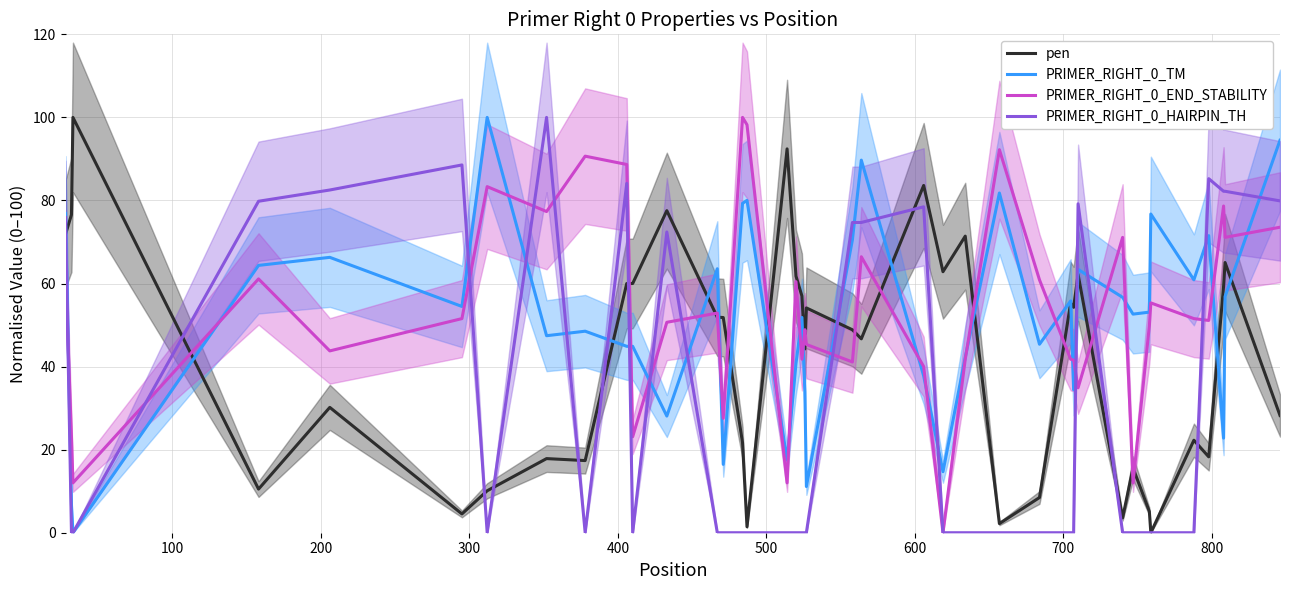

What is the highest value of the PRIMER_RIGHT_0_HAIRPIN_TH series?

100.0